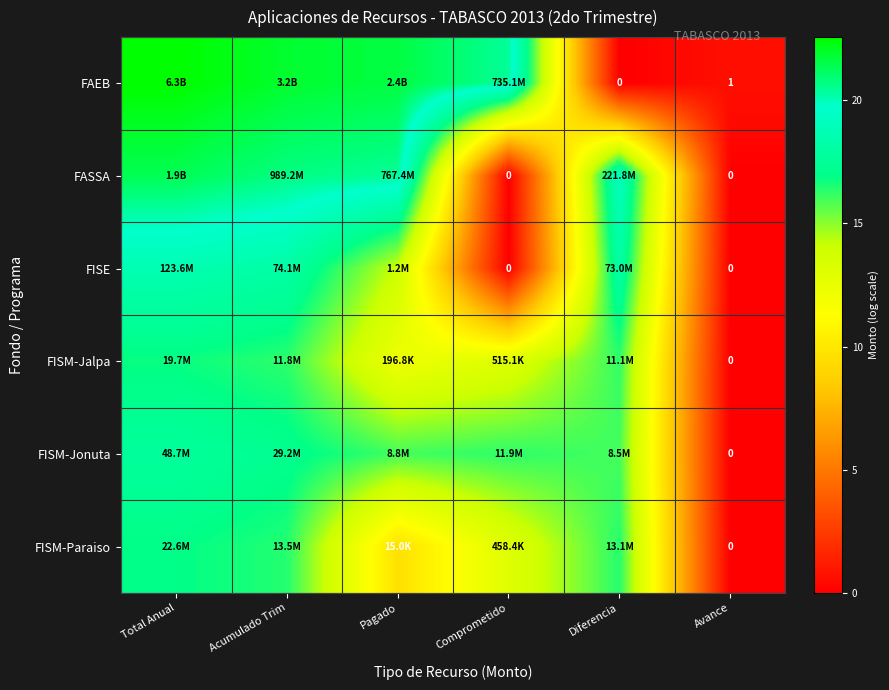

What is the difference between the second highest and minimum values in the FISE series?

18.1